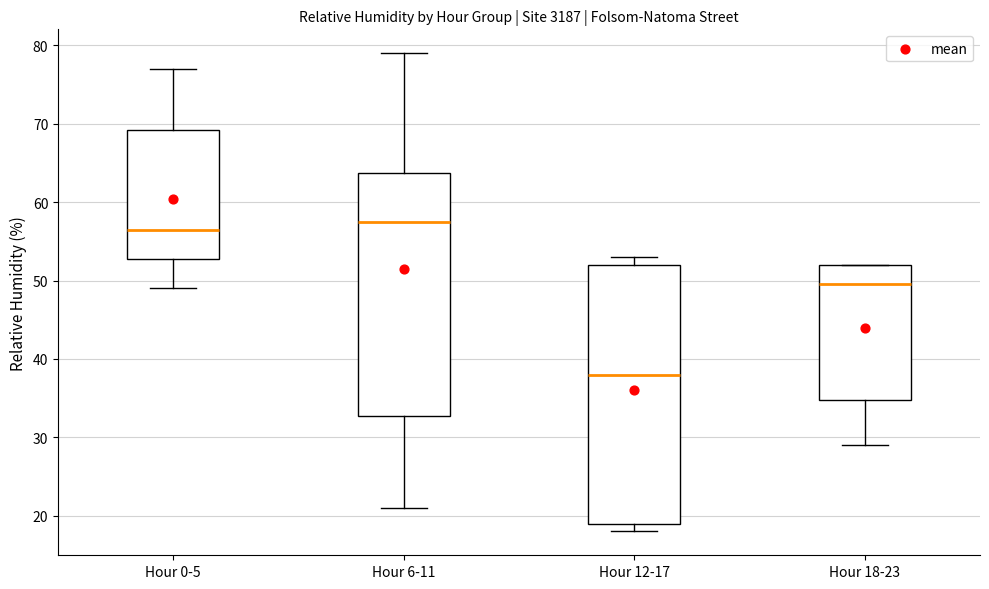

Reading left to right, transcribe this box plot: for each box, give where its median line is, the range the box spans, and where its two whiskers end, as read against the y-axis. The values are not printed on the chart, so give them approximately, as read against the axis.

Hour 0-5: median 57, box 53 to 69, whiskers 49 to 77
Hour 6-11: median 58, box 33 to 64, whiskers 21 to 79
Hour 12-17: median 38, box 19 to 52, whiskers 18 to 53
Hour 18-23: median 50, box 35 to 52, whiskers 29 to 52